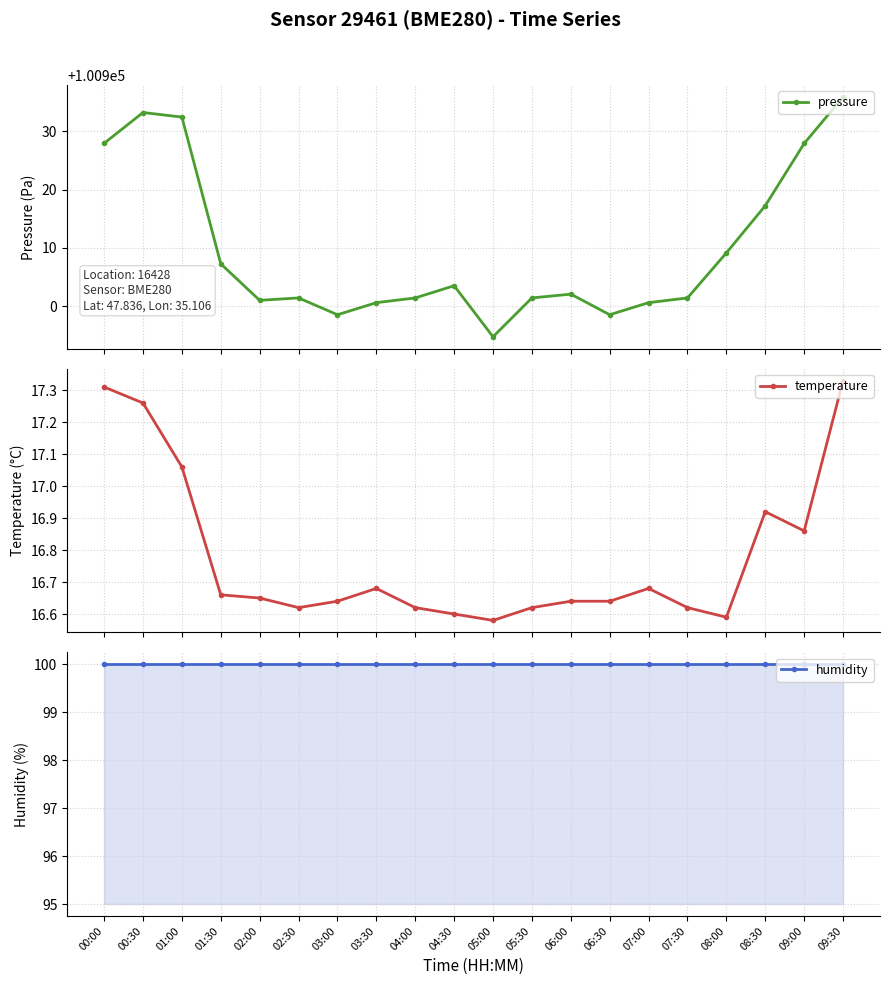

How many series are shown in this chart?

3